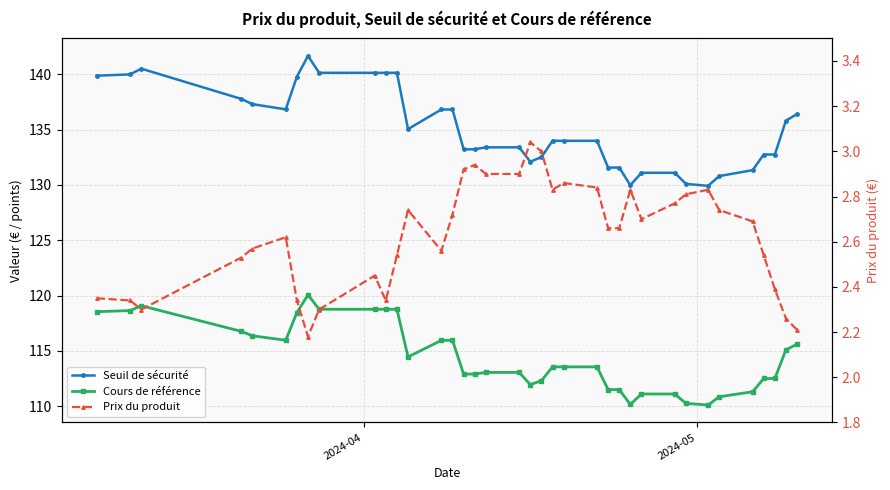

How many interior local valleys does the Prix du produit series have?

6